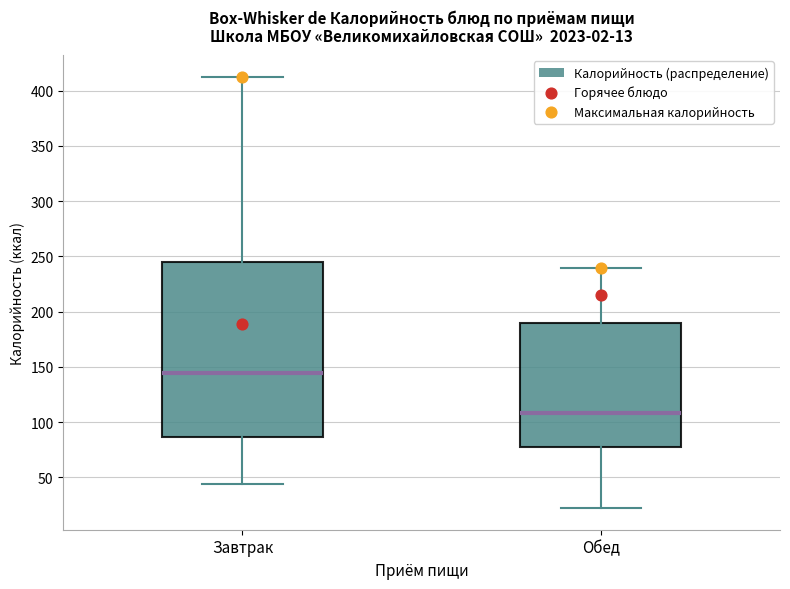

Which box has the highest median line?

Завтрак